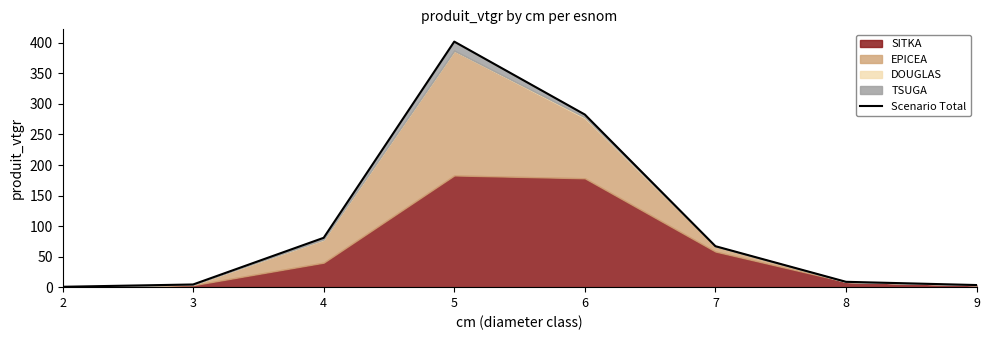

How many data points are less than 67?

4